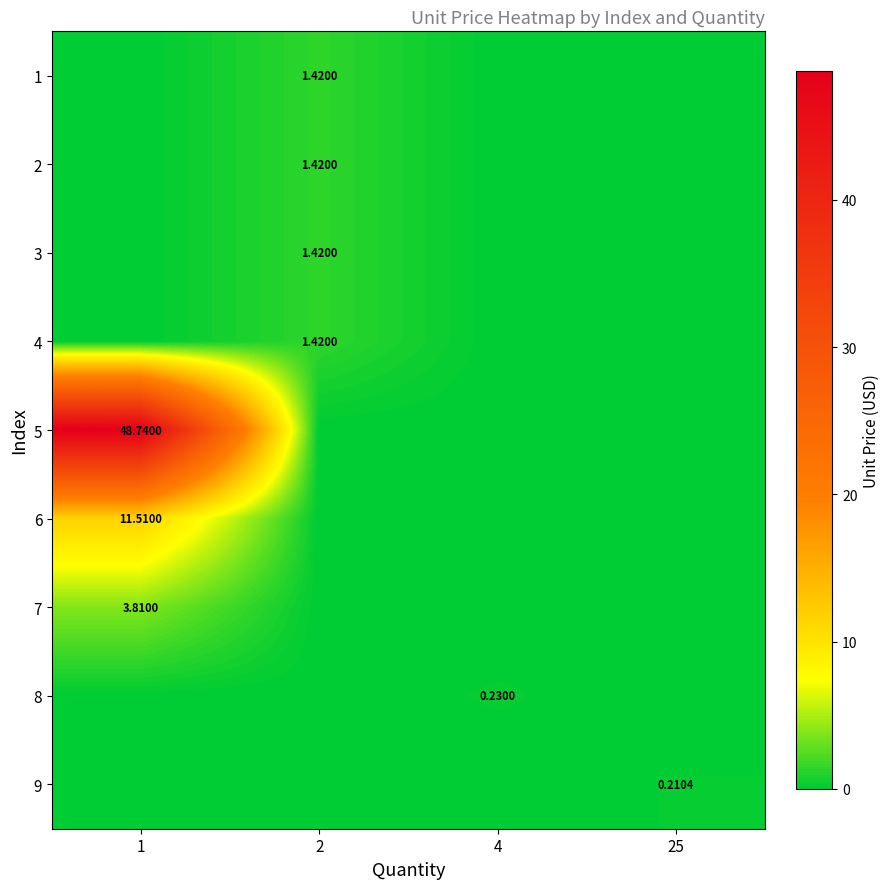

Which series has the widest spread of values?

5